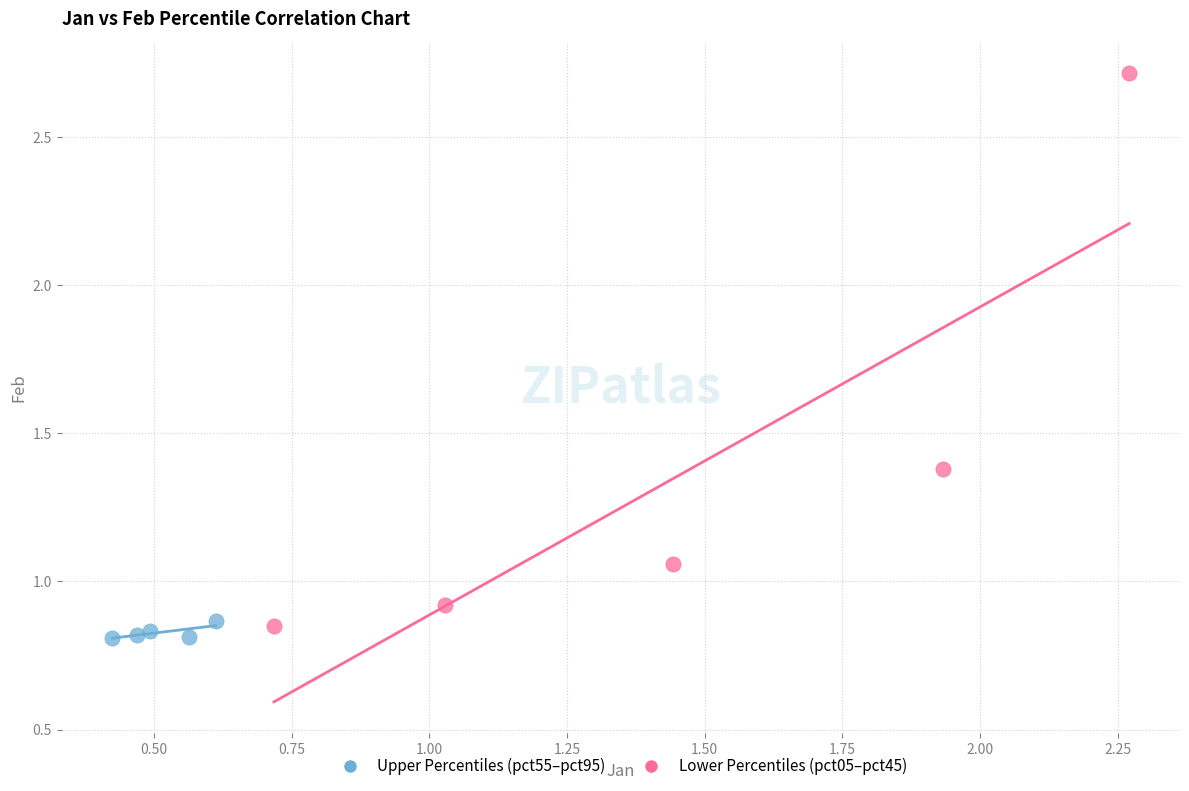

Which series contains the highest Y value?

Lower Percentiles (pct05–pct45)